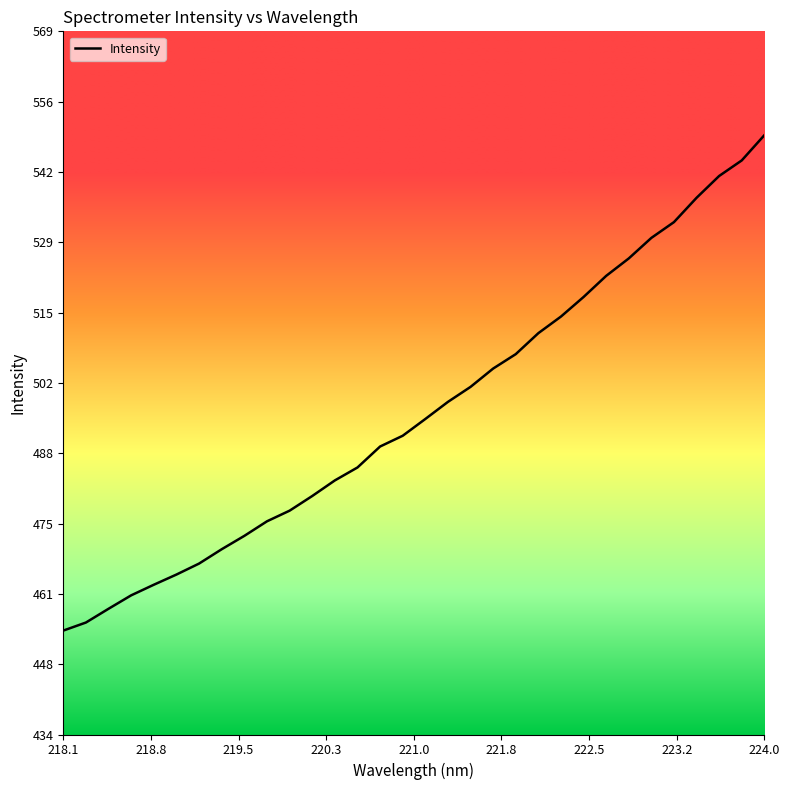

What is the difference between the maximum and minimum values?

95.3